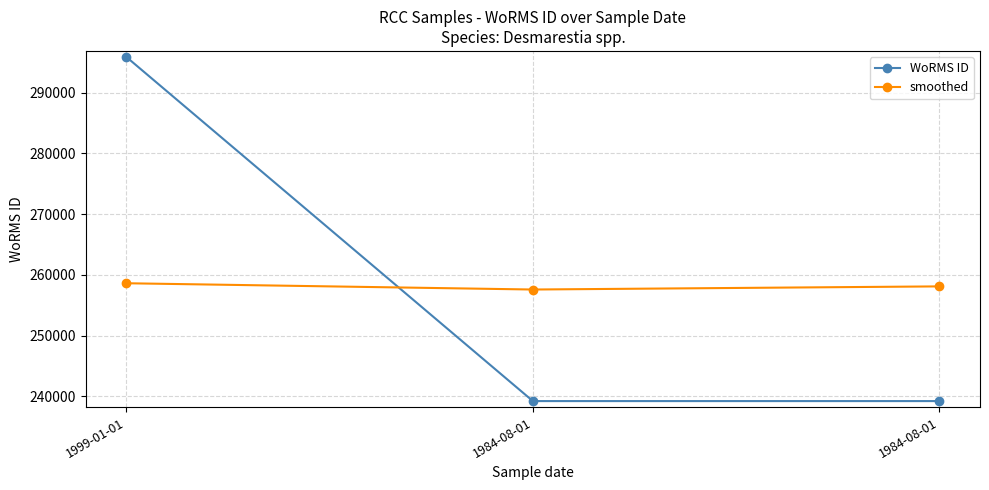

What is the difference between the maximum and second lowest values in the smoothed series?

516.2